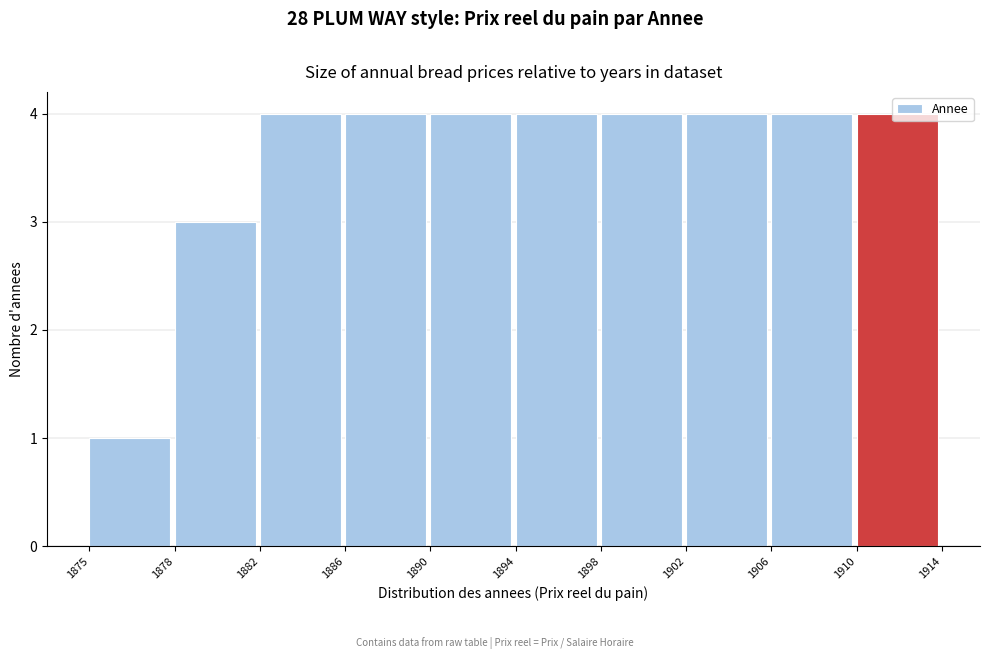

Approximately how many times larger is the value at 1906 compared to 1910?

1.0